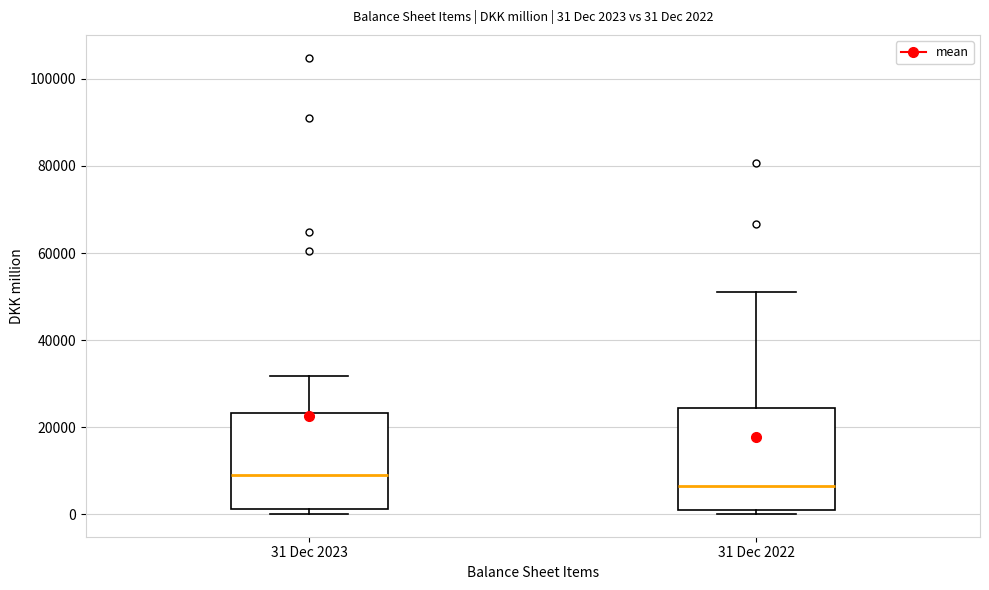

Which box has the highest median line?

31 Dec 2023